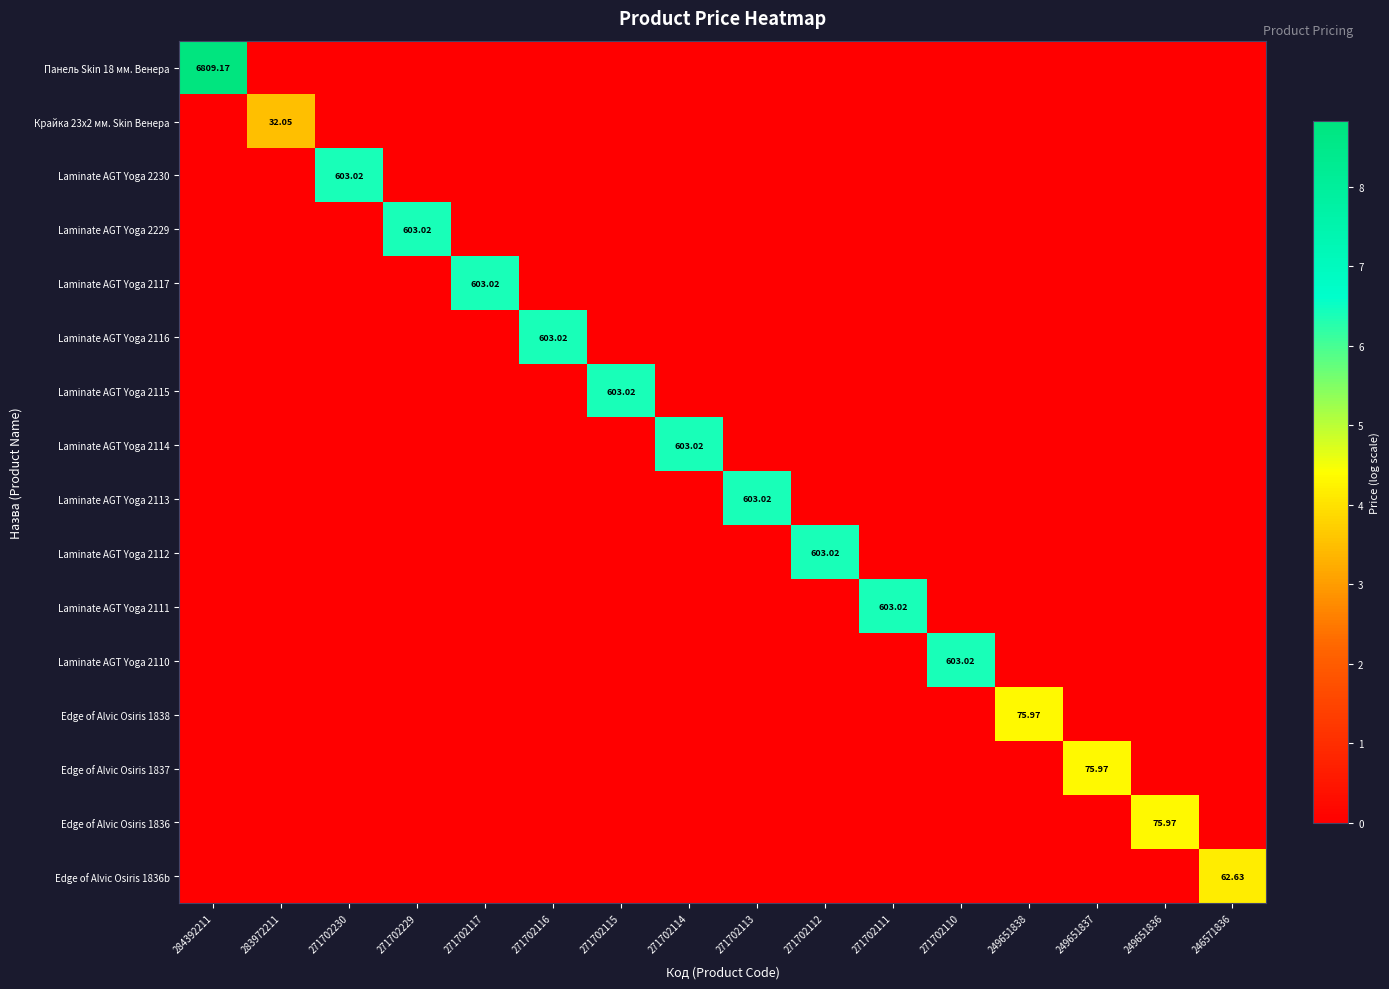

Is the value of Laminate AGT Yoga 2230 at 271702110 greater than the value of Edge of Alvic Osiris 1836 at 246571836?

No